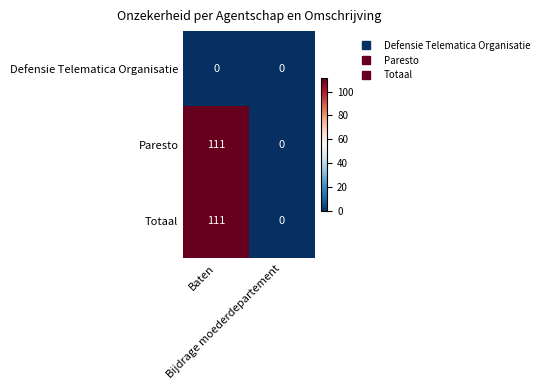

What is the maximum value for Totaal?

111